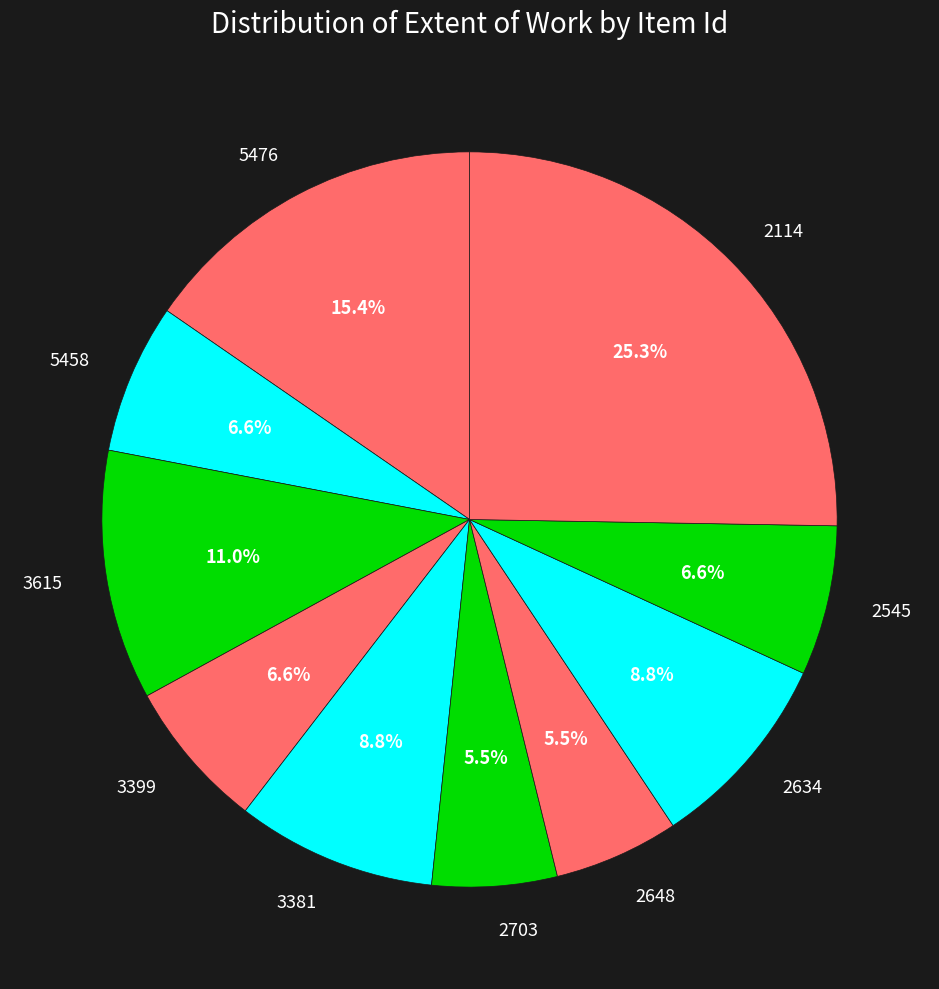

How many slices are in this pie chart?

10